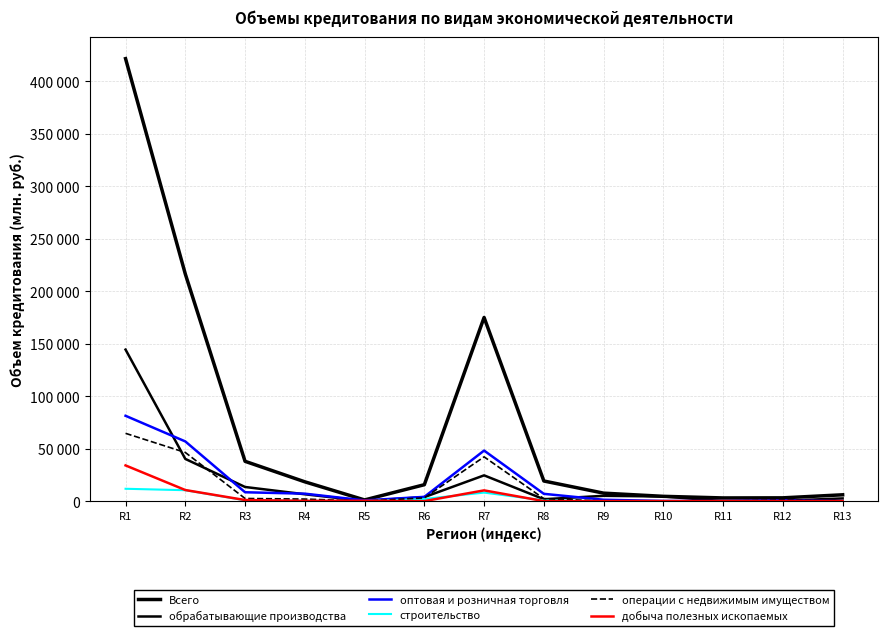

Is this an area chart (filled region under the line)?

No